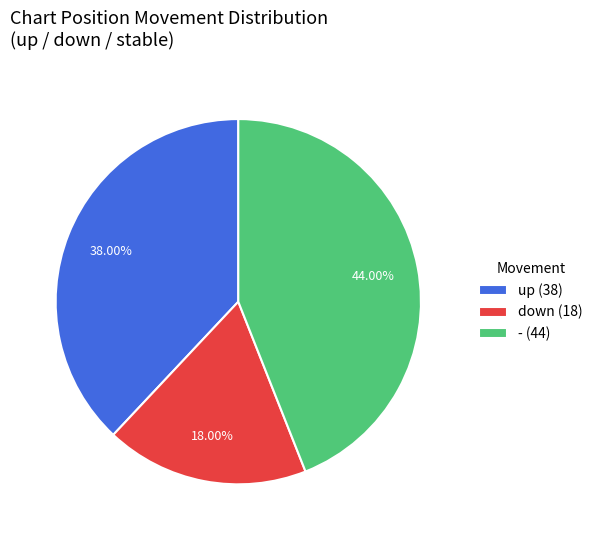

To the nearest percent, what is the difference between the down and up slice percentages?

20%